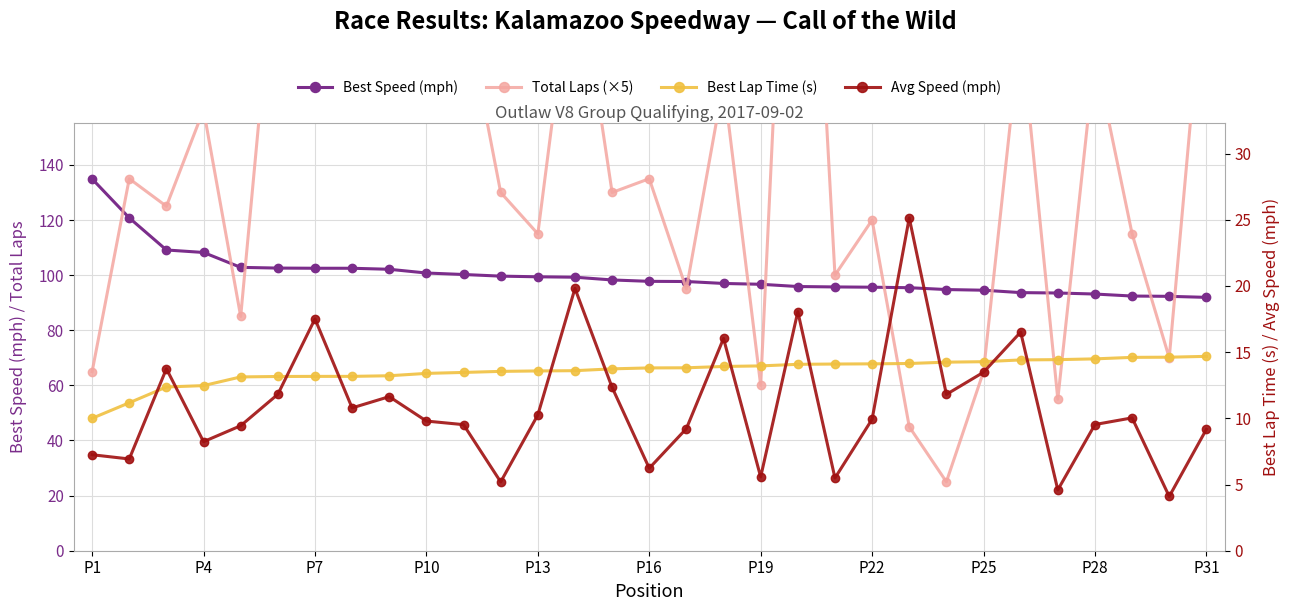

How many lines are shown in the chart?

4